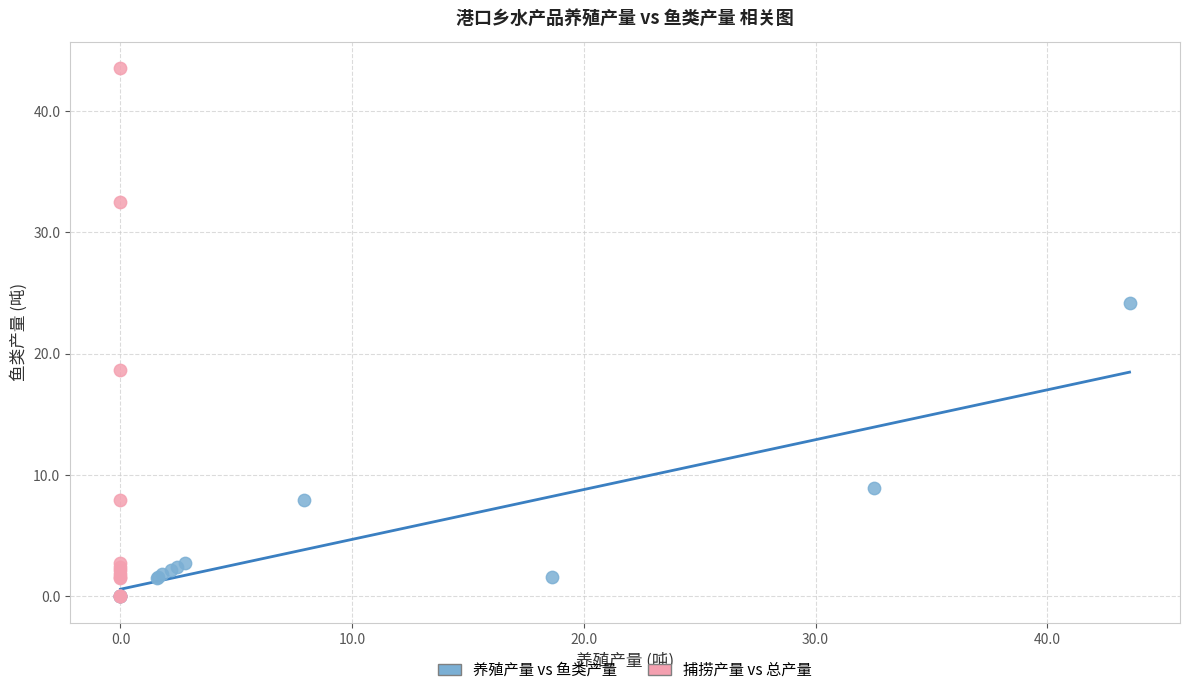

Which series has the widest spread of Y values?

捕捞产量 vs 总产量